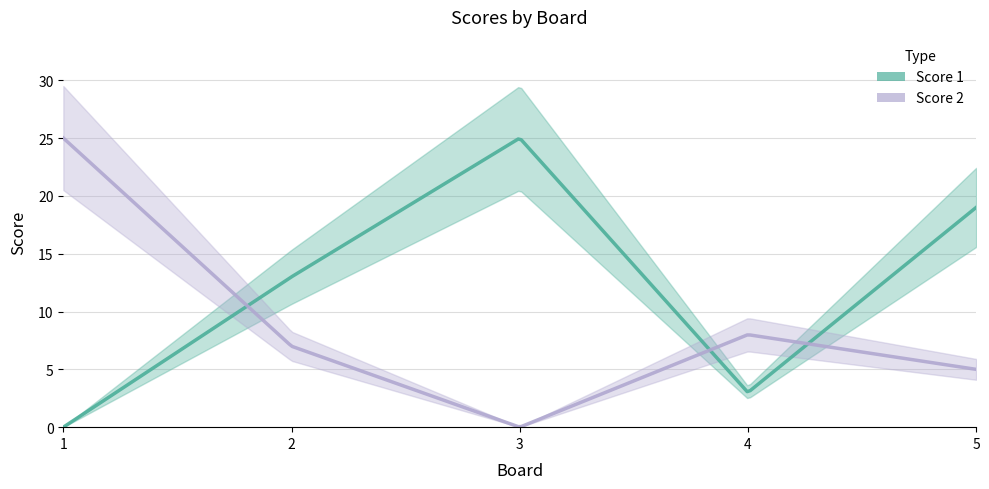

Reading left to right, transcribe all the data shown in this chart.

Score 1: 1=0	2=13	3=25	4=3	5=19
Score 2: 1=25	2=7	3=0	4=8	5=5